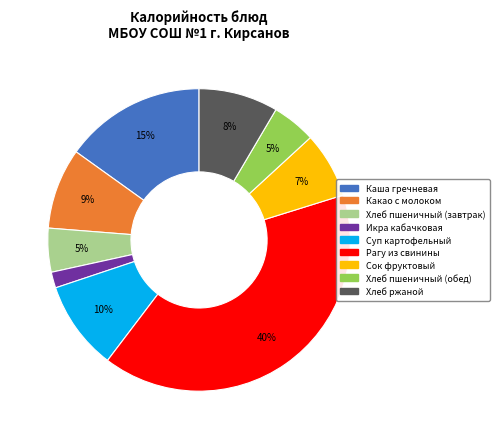

What is the largest slice in the pie chart?

Рагу из свинины